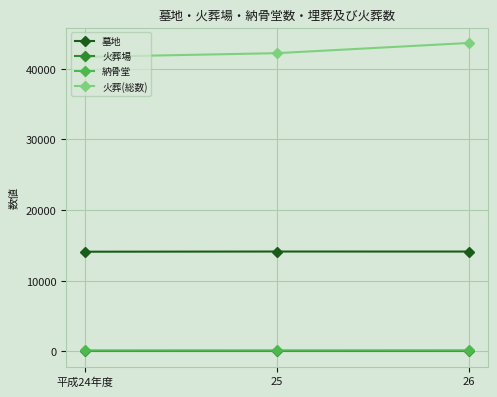

The value of 納骨堂 at 25 is 152. True or false?

True